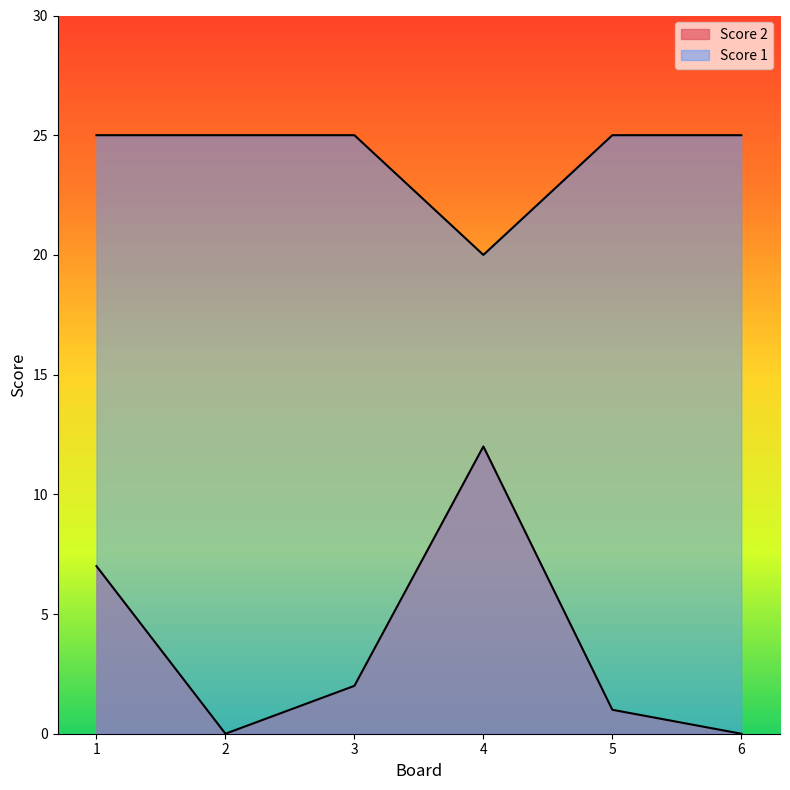

At which category does the chart reach its peak across all series?

1